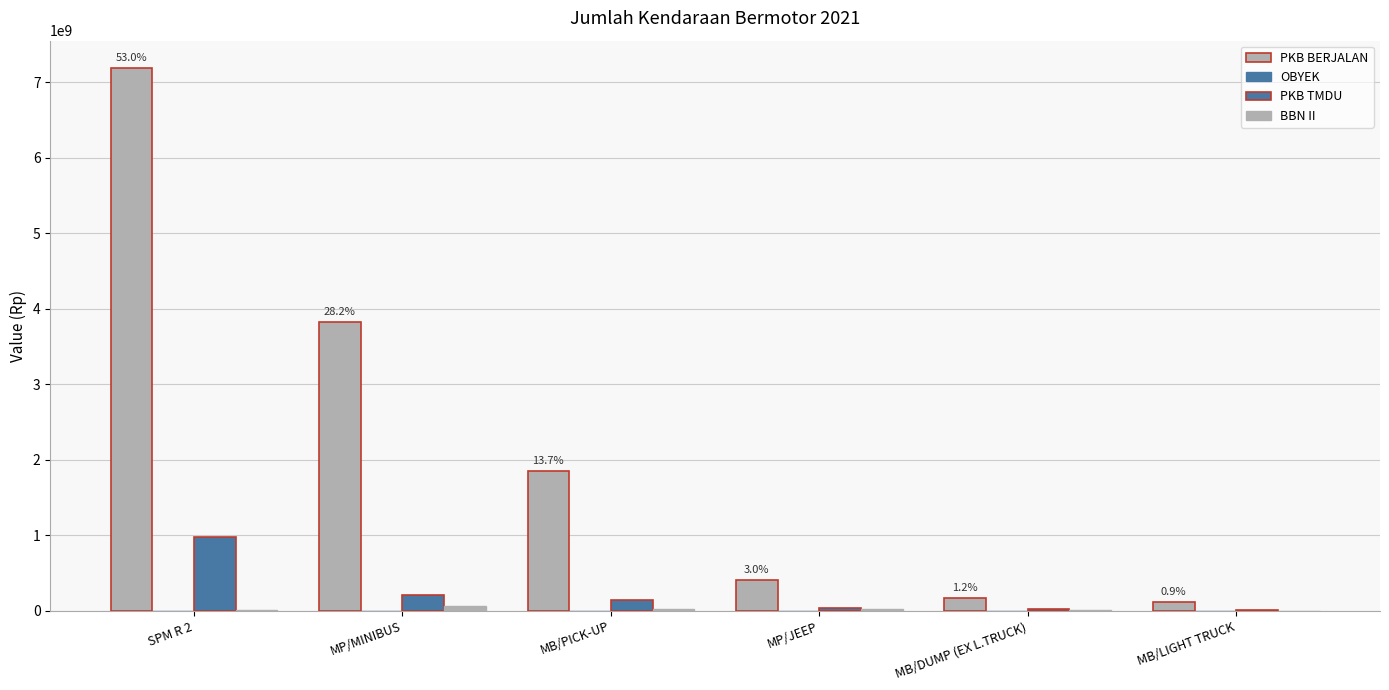

Are the bars horizontal?

No